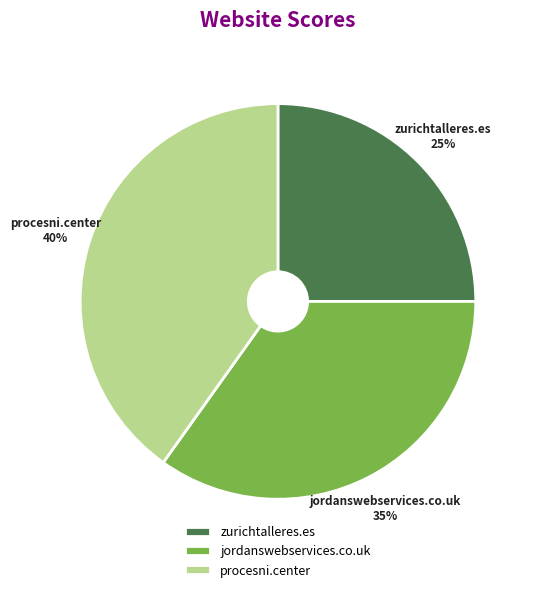

Does zurichtalleres.es account for over 50% of the chart?

No